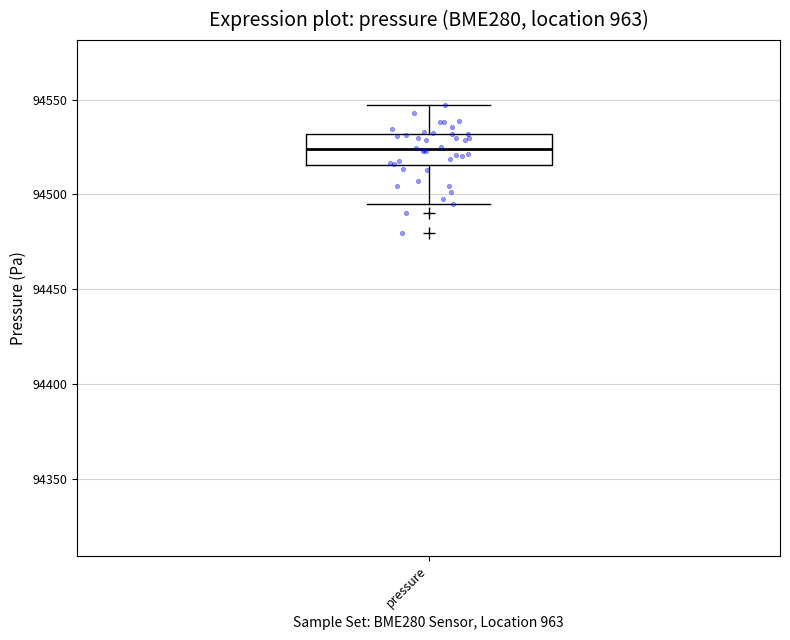

Transcribe this box plot: give where the median line is, the range the box spans, and where the two whiskers end, as read against the y-axis. The values are not printed on the chart, so give them approximately, as read against the axis.

median 94525, box 94515 to 94530, whiskers 94495 to 94545